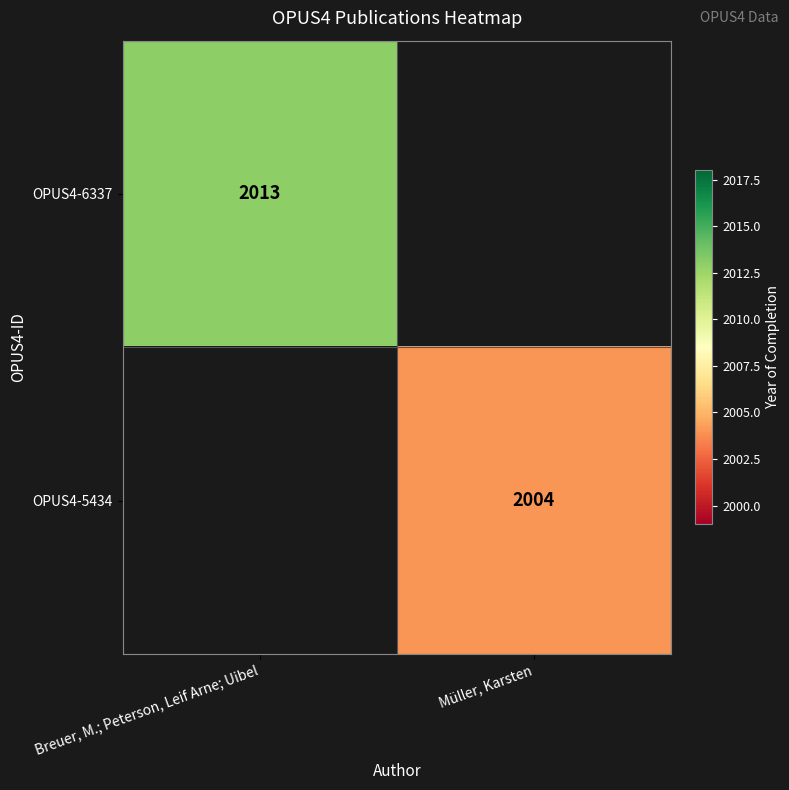

Which label corresponds to the smallest value in the chart?

Müller, Karsten